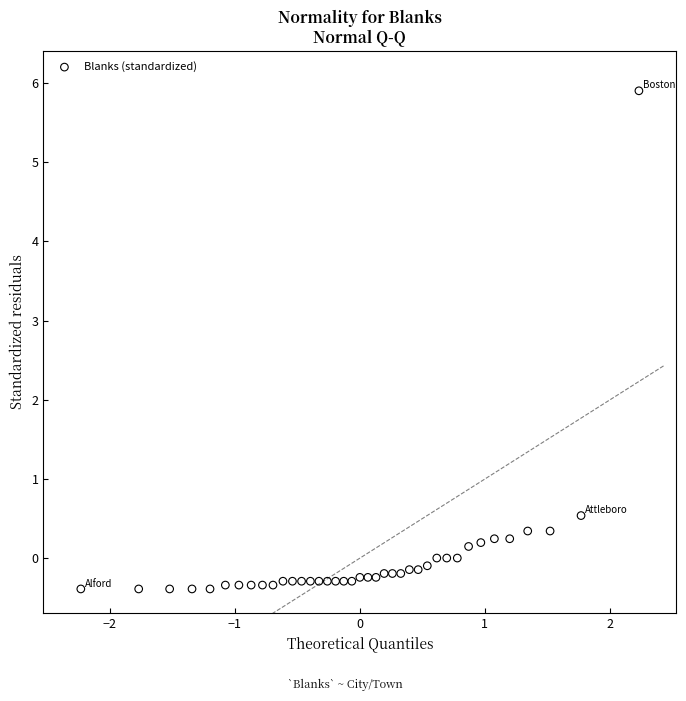

What is the range of X values (max minus min)?

4.5